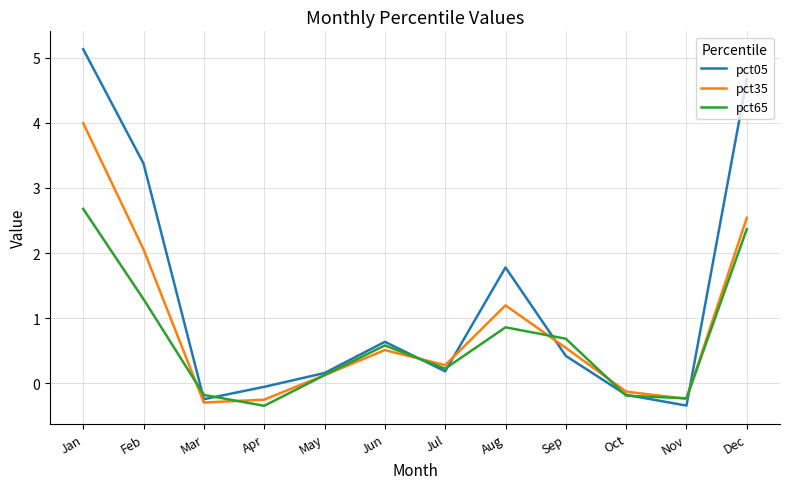

Which series has the largest range (max minus min)?

pct05